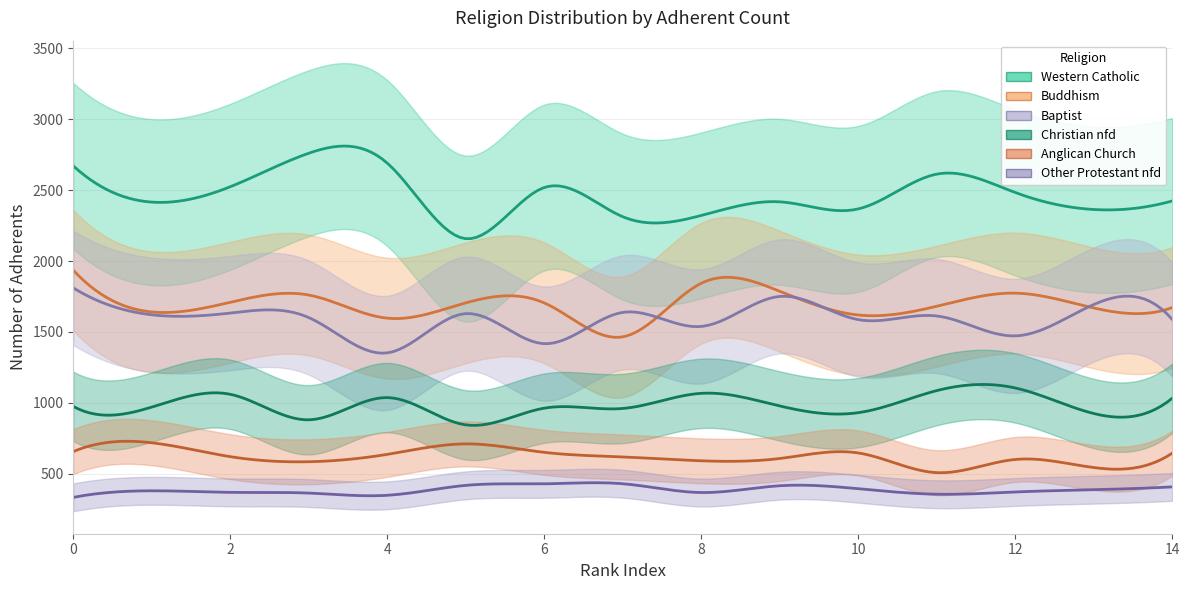

True or false: Buddhism has more than 2 points higher than both neighbors.

False